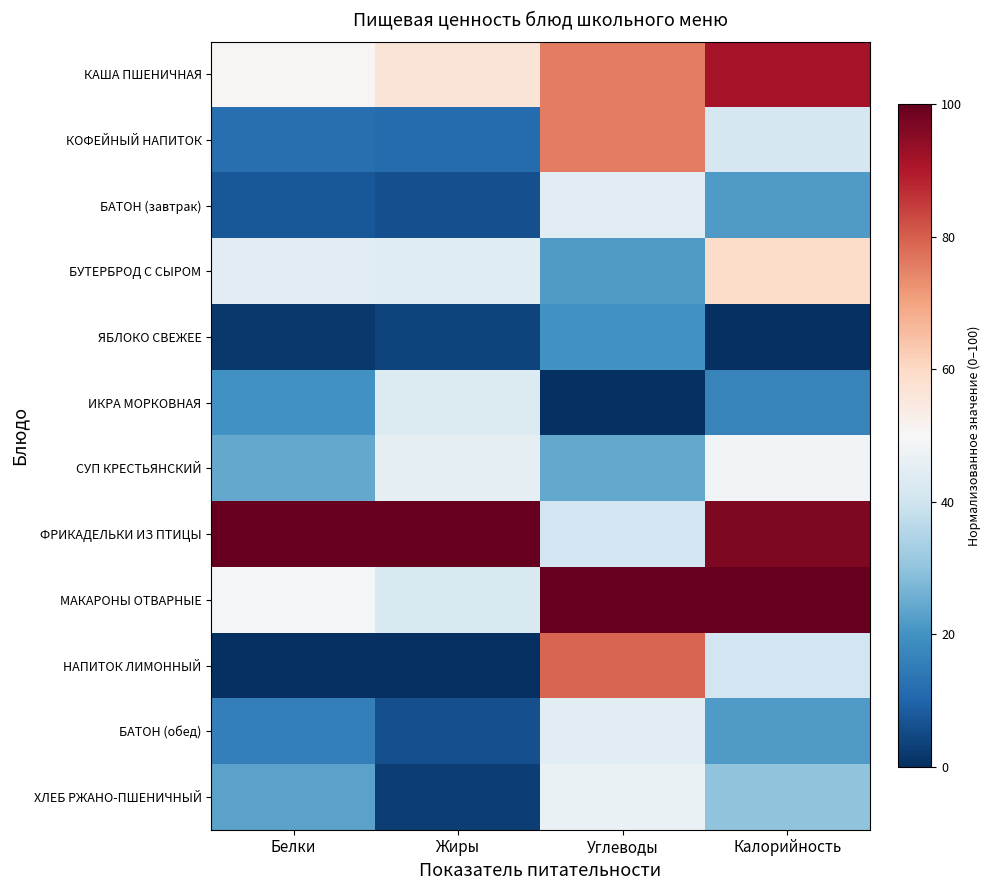

Reading left to right, list all the values displayed in this chart.

КАША ПШЕНИЧНАЯ: Белки=50.5	Жиры=56.4	Углеводы=75.7	Калорийность=91.7
КОФЕЙНЫЙ НАПИТОК: Белки=12.1	Жиры=11.5	Углеводы=75.7	Калорийность=41.7
БАТОН (завтрак): Белки=7.5	Жиры=6.2	Углеводы=44.4	Калорийность=21.5
БУТЕРБРОД С СЫРОМ: Белки=44.9	Жиры=44.1	Углеводы=21.6	Калорийность=59.0
ЯБЛОКО СВЕЖЕЕ: Белки=1.9	Жиры=3.5	Углеводы=19.8	Калорийность=0.0
ИКРА МОРКОВНАЯ: Белки=19.6	Жиры=43.2	Углеводы=0.0	Калорийность=16.7
СУП КРЕСТЬЯНСКИЙ: Белки=24.3	Жиры=44.9	Углеводы=24.3	Калорийность=48.6
ФРИКАДЕЛЬКИ ИЗ ПТИЦЫ: Белки=100.0	Жиры=100.0	Углеводы=40.3	Калорийность=96.5
МАКАРОНЫ ОТВАРНЫЕ: Белки=49.5	Жиры=42.3	Углеводы=100.0	Калорийность=100.0
НАПИТОК ЛИМОННЫЙ: Белки=0.0	Жиры=0.0	Углеводы=79.1	Калорийность=40.3
БАТОН (обед): Белки=15.9	Жиры=6.2	Углеводы=44.4	Калорийность=21.5
ХЛЕБ РЖАНО-ПШЕНИЧНЫЙ: Белки=23.4	Жиры=2.8	Углеводы=46.6	Калорийность=29.9